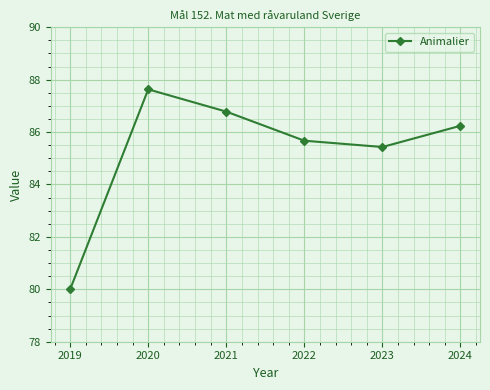

What is the difference between the second highest and minimum values?

6.8